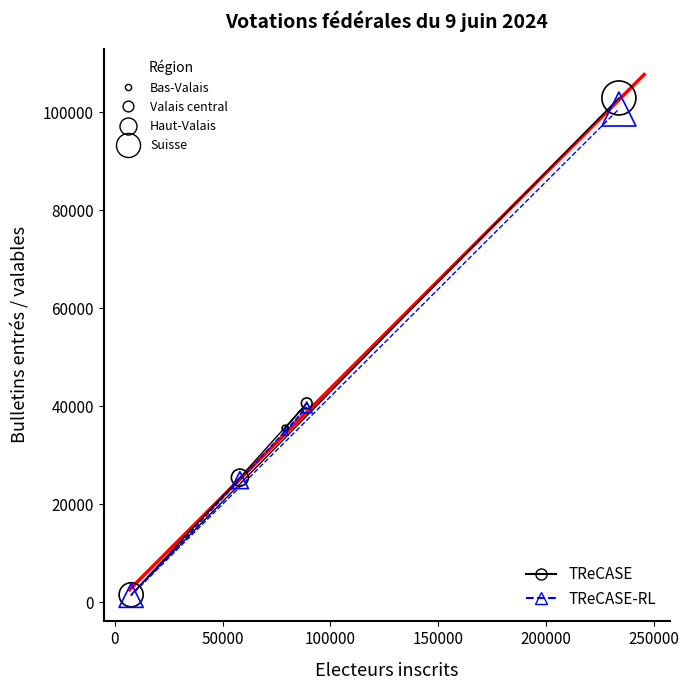

What are all the series names shown in the legend?

TReCASE, TReCASE-RL